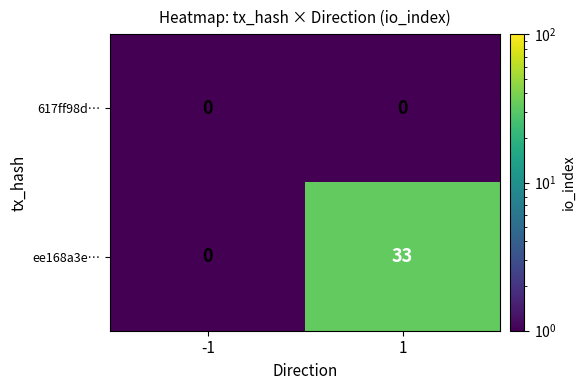

Which series changed the most between -1 and 1?

ee168a3e…